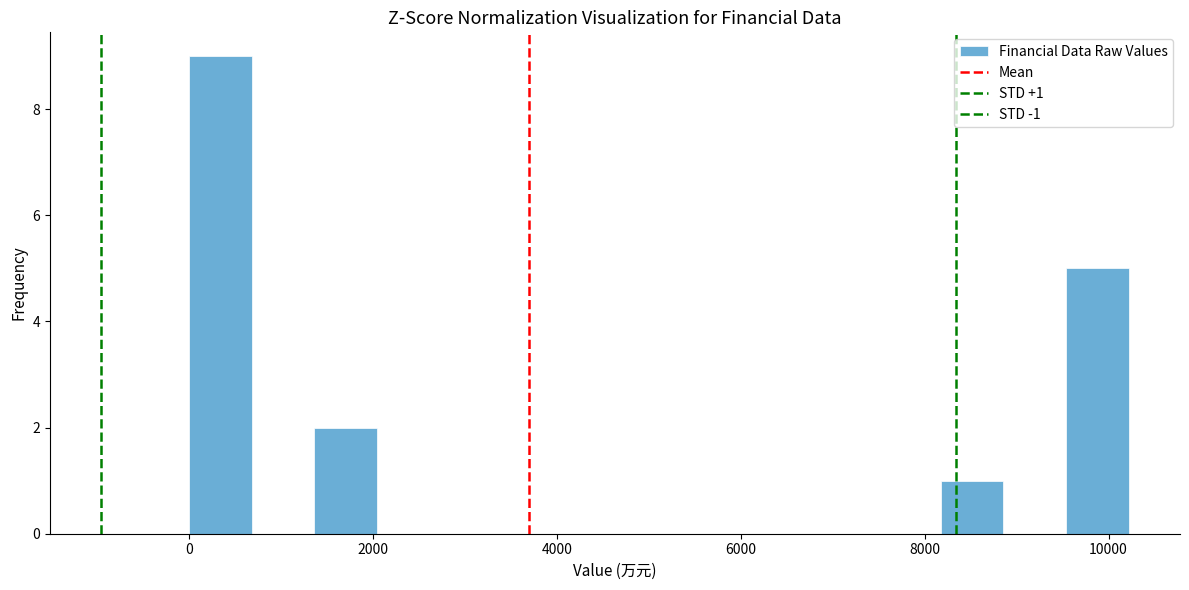

Read against the x-axis, roughly where is the centre of the tallest bar?

400